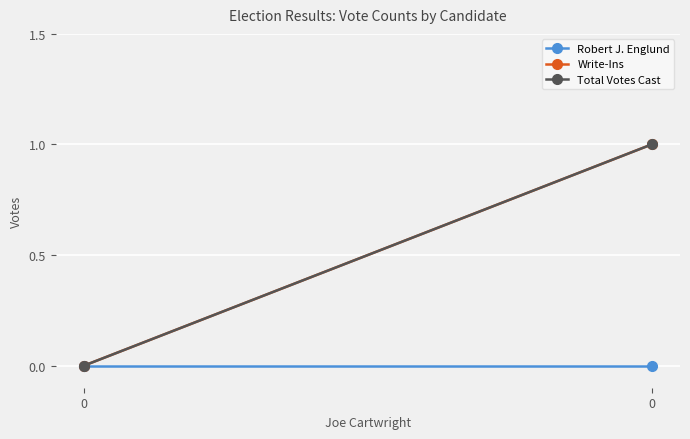

Reading left to right, extract all data points from this chart.

Robert J. Englund: 0	0
Write-Ins: 0	1
Total Votes Cast: 0	1